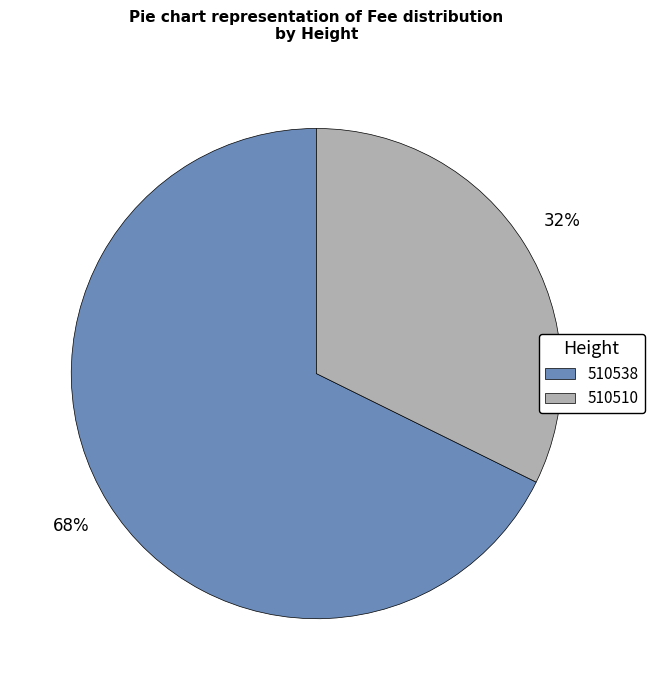

The 510538 slice represents 74% of the pie. True or false?

False